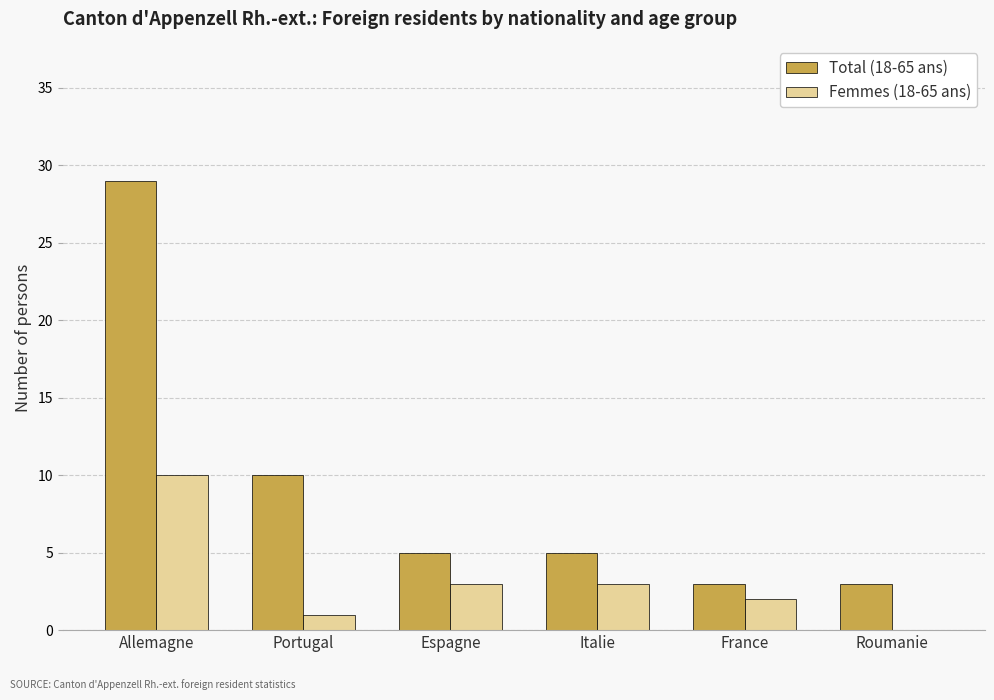

At which label does Femmes (18-65 ans) first exceed 3?

Allemagne